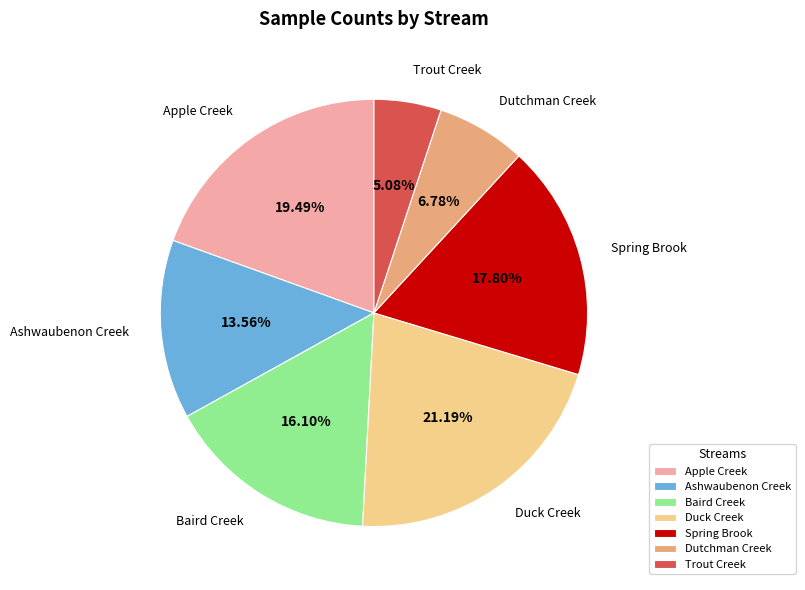

Is it true that Dutchman Creek is 7% of the pie?

True